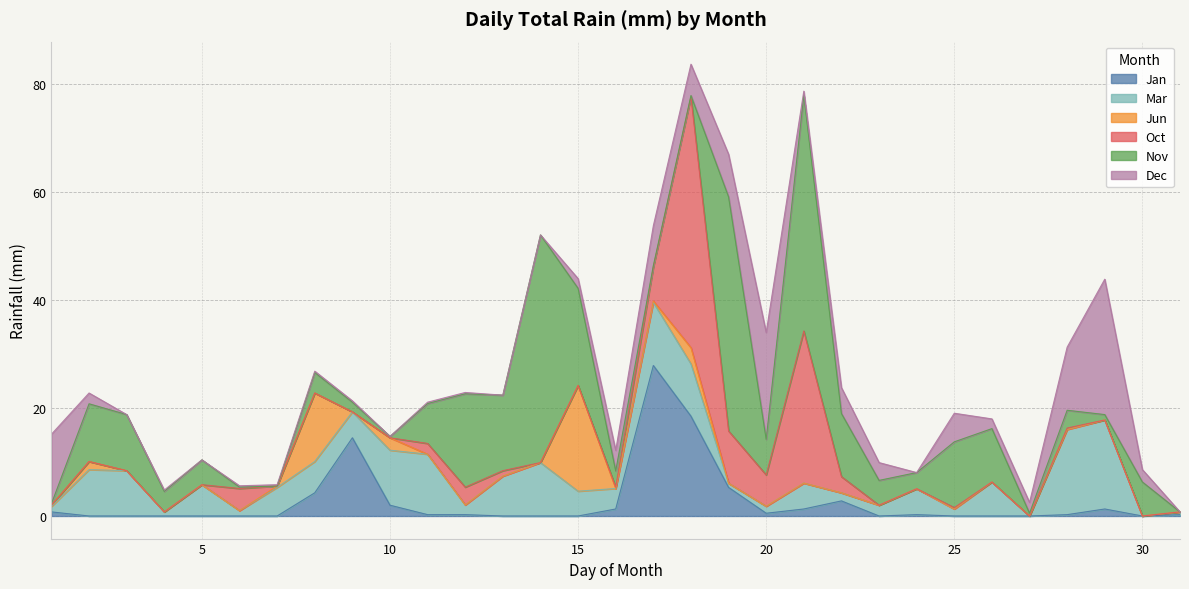

Reading left to right, extract all data points from this chart.

Jan: 0.8	0.0	0.0	0.0	0.0	0.0	0.0	4.3	14.5	2.0	0.2	0.2	0.0	0.0	0.0	1.3	27.9	18.5	5.3	0.5	1.3	2.8	0.0	0.2	0.0	0.0	0.0	0.2	1.3	0.0	0.2
Mar: 1.0	8.6	8.4	0.8	5.8	1.0	5.3	5.8	4.8	10.2	11.2	1.8	7.4	9.9	4.6	3.8	11.7	9.7	0.8	1.3	4.8	1.5	2.0	4.8	1.3	6.3	0.0	15.8	16.5	0.0	0.5
Jun: 0.2	1.5	0.0	0.0	0.0	0.0	0.2	12.7	0.0	2.3	0.0	0.0	0.0	0.0	19.6	0.0	0.2	3.0	0.0	0.0	0.0	0.0	0.0	0.0	0.0	0.0	0.0	0.0	0.0	0.0	0.0
Oct: 0.0	0.0	0.0	0.0	0.0	4.1	0.0	0.0	0.0	0.0	2.0	3.3	1.0	0.0	0.0	0.2	6.3	46.5	9.7	5.8	28.2	3.0	0.0	0.0	0.2	0.0	0.0	0.2	0.0	0.0	0.0
Nov: 0.2	10.7	10.4	3.8	4.6	0.2	0.0	3.8	1.8	0.2	7.4	17.3	14.0	42.2	18.0	3.0	0.2	0.2	43.4	6.6	43.7	11.7	4.6	3.0	12.2	9.9	0.5	3.3	1.0	6.3	0.0
Dec: 12.9	2.0	0.0	0.2	0.0	0.2	0.2	0.2	0.2	0.0	0.2	0.2	0.0	0.0	1.8	3.8	7.4	5.8	7.9	19.8	0.8	4.8	3.3	0.0	5.3	1.8	2.0	11.7	25.1	2.3	0.0